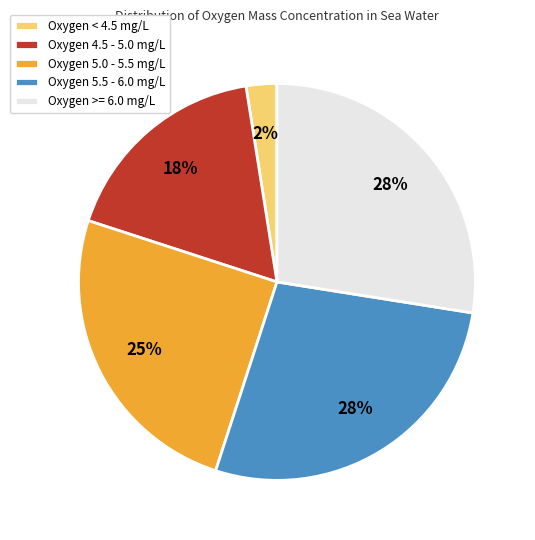

Which category has the smallest portion of the pie?

Oxygen < 4.5 mg/L